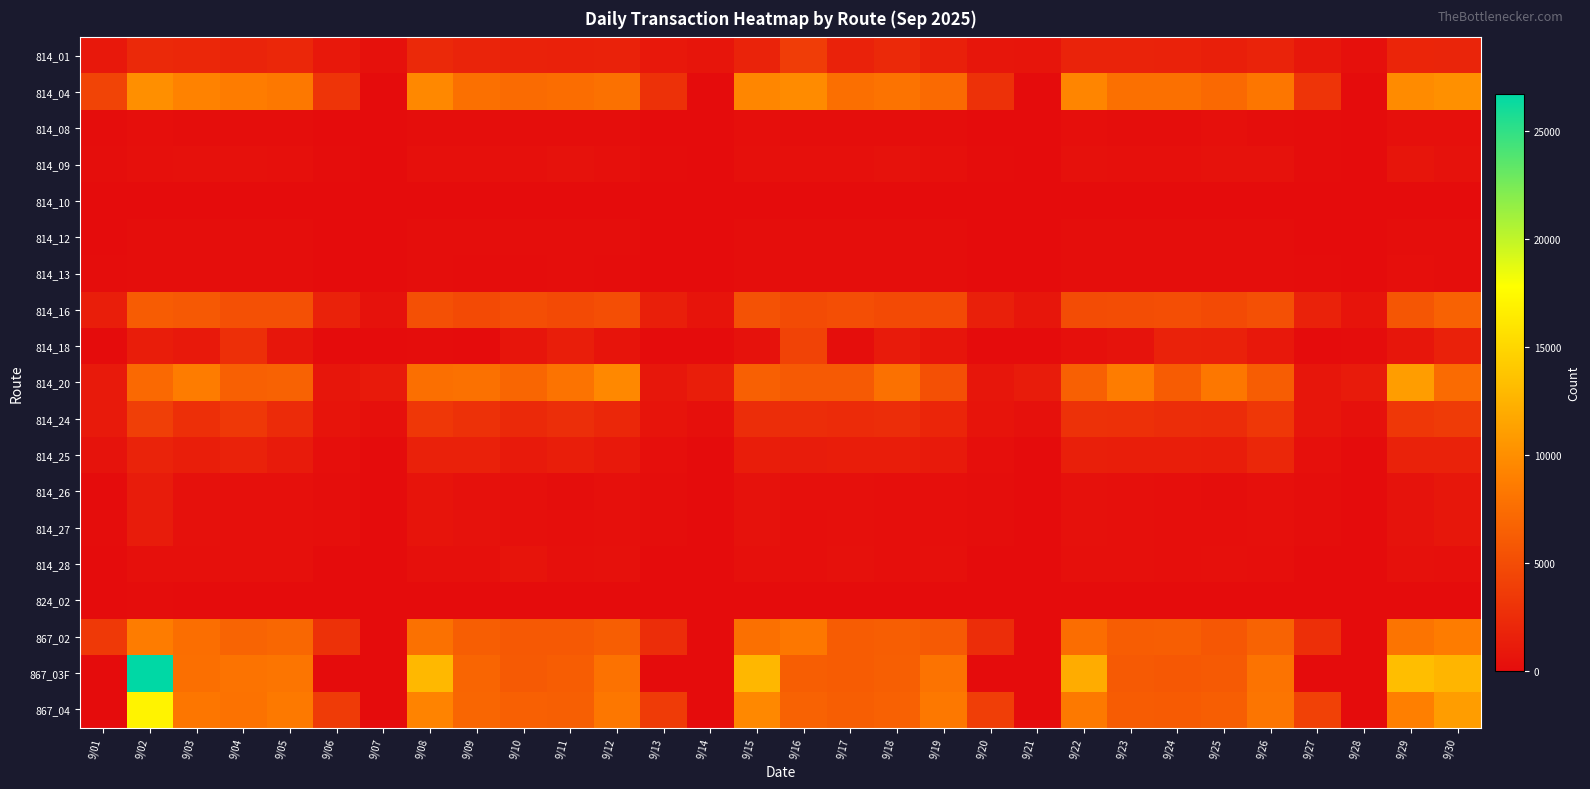

Reading left to right, list all the values displayed in this chart.

814_01: 9/01=947	9/02=2257	9/03=2052	9/04=1841	9/05=2096	9/06=959	9/07=379	9/08=2295	9/09=1852	9/10=1712	9/11=1663	9/12=1767	9/13=915	9/14=706	9/15=1779	9/16=3848	9/17=1698	9/18=2268	9/19=1594	9/20=790	9/21=726	9/22=1778	9/23=1784	9/24=1689	9/25=1481	9/26=1781	9/27=865	9/28=359	9/29=1971	9/30=1930
814_04: 9/01=4346	9/02=10049	9/03=9128	9/04=8714	9/05=8410	9/06=3089	9/07=0	9/08=9597	9/09=7738	9/10=7347	9/11=7541	9/12=7810	9/13=2846	9/14=1	9/15=9423	9/16=9782	9/17=7681	9/18=7950	9/19=7264	9/20=2856	9/21=0	9/22=9363	9/23=7772	9/24=7760	9/25=7205	9/26=8226	9/27=3129	9/28=43	9/29=9747	9/30=10117
814_08: 9/01=97	9/02=247	9/03=201	9/04=178	9/05=168	9/06=51	9/07=36	9/08=194	9/09=182	9/10=175	9/11=177	9/12=194	9/13=52	9/14=43	9/15=228	9/16=199	9/17=155	9/18=202	9/19=182	9/20=50	9/21=35	9/22=213	9/23=202	9/24=199	9/25=266	9/26=191	9/27=58	9/28=36	9/29=277	9/30=268
814_09: 9/01=157	9/02=307	9/03=384	9/04=366	9/05=303	9/06=78	9/07=0	9/08=365	9/09=292	9/10=352	9/11=454	9/12=340	9/13=65	9/14=0	9/15=330	9/16=322	9/17=299	9/18=426	9/19=307	9/20=64	9/21=2	9/22=403	9/23=332	9/24=356	9/25=424	9/26=474	9/27=77	9/28=0	9/29=692	9/30=450
814_10: 9/01=0	9/02=0	9/03=0	9/04=0	9/05=0	9/06=0	9/07=0	9/08=3	9/09=0	9/10=0	9/11=0	9/12=1	9/13=0	9/14=0	9/15=0	9/16=0	9/17=0	9/18=0	9/19=0	9/20=0	9/21=0	9/22=0	9/23=0	9/24=0	9/25=0	9/26=0	9/27=0	9/28=0	9/29=0	9/30=0
814_12: 9/01=49	9/02=153	9/03=117	9/04=124	9/05=116	9/06=31	9/07=9	9/08=140	9/09=105	9/10=107	9/11=119	9/12=108	9/13=35	9/14=19	9/15=154	9/16=123	9/17=114	9/18=124	9/19=111	9/20=32	9/21=19	9/22=126	9/23=141	9/24=140	9/25=166	9/26=139	9/27=47	9/28=28	9/29=199	9/30=193
814_13: 9/01=66	9/02=141	9/03=112	9/04=111	9/05=113	9/06=35	9/07=0	9/08=132	9/09=100	9/10=103	9/11=116	9/12=102	9/13=35	9/14=0	9/15=150	9/16=122	9/17=109	9/18=114	9/19=107	9/20=31	9/21=0	9/22=133	9/23=128	9/24=138	9/25=154	9/26=137	9/27=53	9/28=0	9/29=210	9/30=171
814_16: 9/01=1366	9/02=6171	9/03=5961	9/04=5247	9/05=5269	9/06=1678	9/07=517	9/08=5275	9/09=4768	9/10=5140	9/11=4771	9/12=5088	9/13=1480	9/14=618	9/15=5403	9/16=4908	9/17=5161	9/18=4769	9/19=4844	9/20=1540	9/21=761	9/22=4960	9/23=5024	9/24=5078	9/25=4843	9/26=5299	9/27=1683	9/28=614	9/29=5789	9/30=6714
814_18: 9/01=42	9/02=1343	9/03=1028	9/04=2749	9/05=765	9/06=0	9/07=0	9/08=98	9/09=39	9/10=712	9/11=1449	9/12=632	9/13=0	9/14=0	9/15=422	9/16=4242	9/17=200	9/18=1192	9/19=694	9/20=1	9/21=1	9/22=364	9/23=529	9/24=1742	9/25=1661	9/26=939	9/27=0	9/28=84	9/29=795	9/30=1622
814_20: 9/01=1079	9/02=7192	9/03=8700	9/04=6510	9/05=6662	9/06=835	9/07=1068	9/08=7631	9/09=7819	9/10=6950	9/11=7973	9/12=9559	9/13=885	9/14=1434	9/15=6528	9/16=6078	9/17=6096	9/18=7870	9/19=5293	9/20=770	9/21=1252	9/22=6545	9/23=8680	9/24=6216	9/25=8318	9/26=6296	9/27=826	9/28=1184	9/29=10981	9/30=7355
814_24: 9/01=1089	9/02=4019	9/03=2730	9/04=3440	9/05=2371	9/06=670	9/07=333	9/08=3352	9/09=2852	9/10=2216	9/11=2617	9/12=2038	9/13=664	9/14=364	9/15=2558	9/16=2563	9/17=2381	9/18=2565	9/19=1979	9/20=659	9/21=373	9/22=2921	9/23=2772	9/24=2525	9/25=2481	9/26=3385	9/27=832	9/28=392	9/29=3359	9/30=3704
814_25: 9/01=530	9/02=1811	9/03=1413	9/04=1682	9/05=1189	9/06=261	9/07=0	9/08=1648	9/09=1621	9/10=1124	9/11=1389	9/12=1022	9/13=252	9/14=0	9/15=1337	9/16=1223	9/17=1322	9/18=1347	9/19=1069	9/20=228	9/21=0	9/22=1500	9/23=1369	9/24=1429	9/25=1336	9/26=2137	9/27=338	9/28=0	9/29=1730	9/30=1683
814_26: 9/01=19	9/02=1248	9/03=389	9/04=303	9/05=312	9/06=194	9/07=38	9/08=636	9/09=416	9/10=284	9/11=198	9/12=283	9/13=165	9/14=34	9/15=419	9/16=268	9/17=309	9/18=214	9/19=210	9/20=159	9/21=24	9/22=416	9/23=330	9/24=239	9/25=191	9/26=286	9/27=193	9/28=32	9/29=564	9/30=871
814_27: 9/01=60	9/02=1210	9/03=402	9/04=327	9/05=307	9/06=215	9/07=0	9/08=652	9/09=423	9/10=272	9/11=214	9/12=292	9/13=168	9/14=0	9/15=434	9/16=259	9/17=306	9/18=230	9/19=215	9/20=167	9/21=0	9/22=416	9/23=321	9/24=240	9/25=209	9/26=289	9/27=203	9/28=0	9/29=558	9/30=868
814_28: 9/01=31	9/02=330	9/03=280	9/04=319	9/05=321	9/06=28	9/07=1	9/08=276	9/09=292	9/10=601	9/11=306	9/12=380	9/13=22	9/14=10	9/15=323	9/16=256	9/17=407	9/18=257	9/19=302	9/20=26	9/21=0	9/22=343	9/23=359	9/24=252	9/25=363	9/26=259	9/27=15	9/28=1	9/29=374	9/30=324
824_02: 9/01=0	9/02=56	9/03=8	9/04=0	9/05=14	9/06=0	9/07=0	9/08=0	9/09=0	9/10=19	9/11=12	9/12=6	9/13=0	9/14=0	9/15=6	9/16=0	9/17=7	9/18=4	9/19=20	9/20=0	9/21=0	9/22=14	9/23=9	9/24=0	9/25=7	9/26=2	9/27=1	9/28=0	9/29=11	9/30=3
867_02: 9/01=3476	9/02=8694	9/03=7578	9/04=6796	9/05=7045	9/06=2843	9/07=0	9/08=7877	9/09=6327	9/10=5981	9/11=5964	9/12=6423	9/13=2566	9/14=0	9/15=7768	9/16=8334	9/17=6216	9/18=6424	9/19=6043	9/20=2538	9/21=0	9/22=7530	9/23=6275	9/24=6349	9/25=5806	9/26=6740	9/27=2725	9/28=0	9/29=8097	9/30=8691
867_03F: 9/01=0	9/02=26747	9/03=7715	9/04=7982	9/05=8159	9/06=4	9/07=0	9/08=12943	9/09=6874	9/10=6072	9/11=6291	9/12=7935	9/13=5	9/14=0	9/15=12805	9/16=6323	9/17=6266	9/18=6433	9/19=7956	9/20=3	9/21=0	9/22=12076	9/23=6025	9/24=5920	9/25=6042	9/26=7986	9/27=1	9/28=0	9/29=13295	9/30=12648
867_04: 9/01=8	9/02=16990	9/03=8213	9/04=7893	9/05=8508	9/06=3679	9/07=4	9/08=9224	9/09=6948	9/10=6509	9/11=6433	9/12=8319	9/13=3634	9/14=1	9/15=9519	9/16=6704	9/17=6420	9/18=6633	9/19=8360	9/20=3898	9/21=2	9/22=8462	9/23=6253	9/24=6144	9/25=6357	9/26=8190	9/27=4163	9/28=1	9/29=8982	9/30=11015